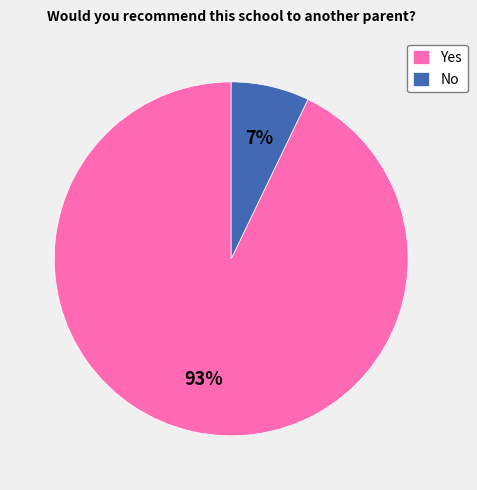

Is it true that No is 20% of the pie?

False